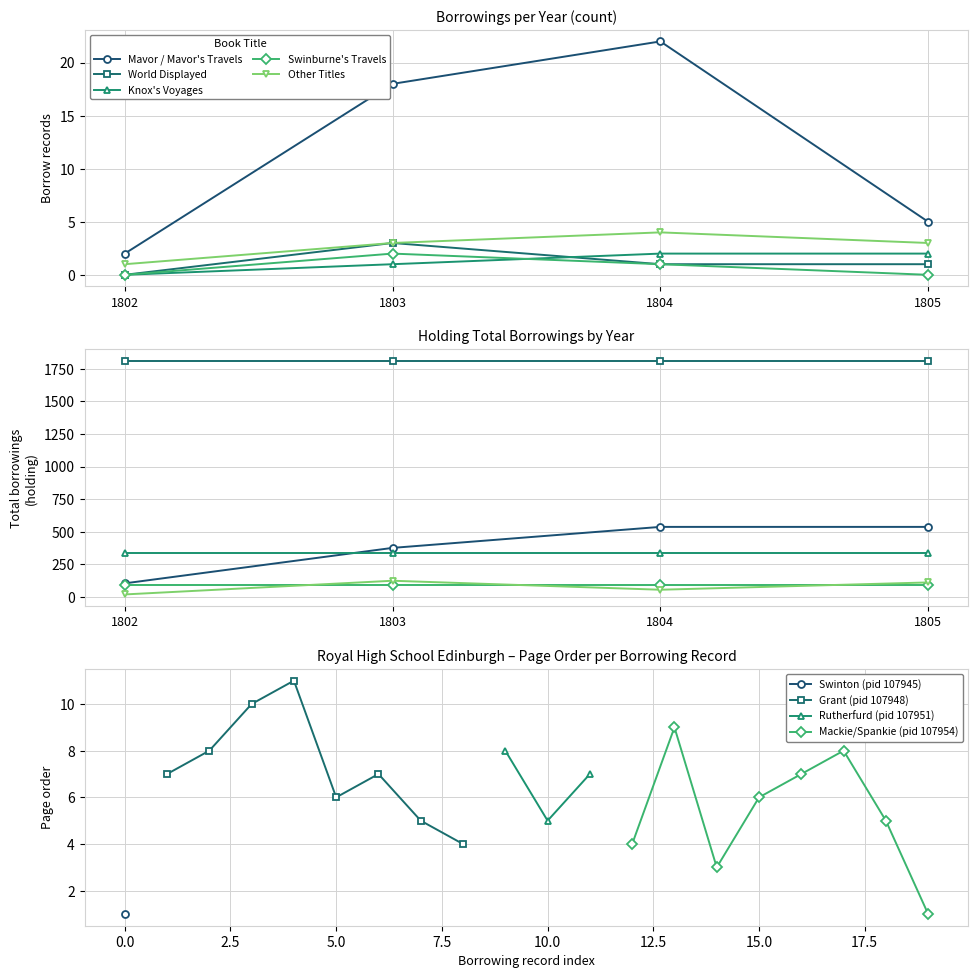

Where do Knox's Voyages and Swinburne's Travels first cross each other?

1803 and 1804